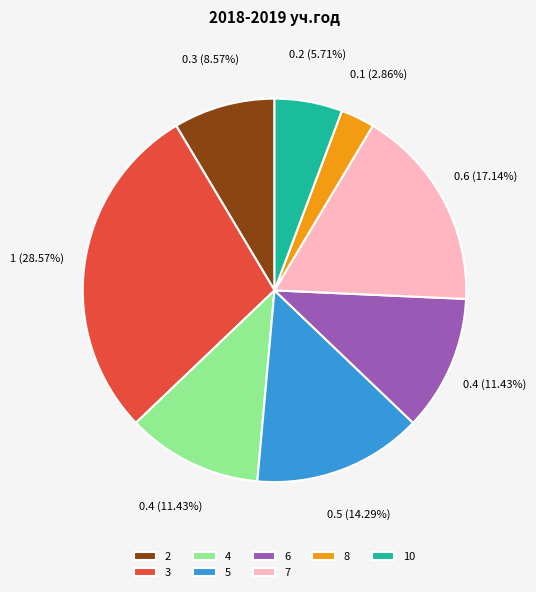

Which has a higher value, 2 or 5?

5